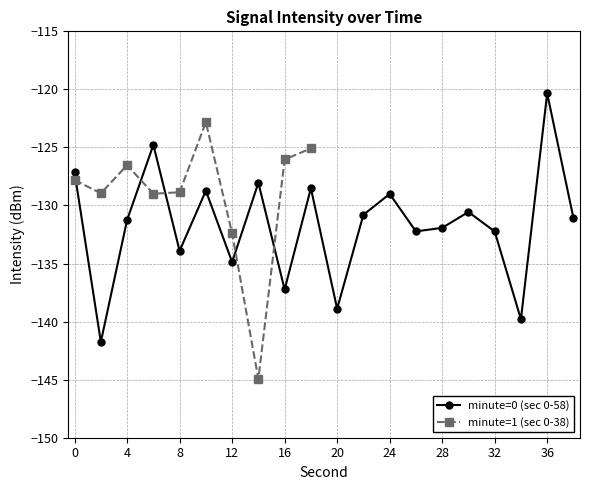

Reading left to right, extract all data points from this chart.

0=-127.2	2=-141.8	4=-131.2	6=-124.8	8=-133.9	10=-128.7	12=-134.9	14=-128.0	16=-137.2	18=-128.5	20=-138.9	22=-130.8	24=-129.0	26=-132.2	28=-131.9	30=-130.6	32=-132.2	34=-139.8	36=-120.3	38=-131.1